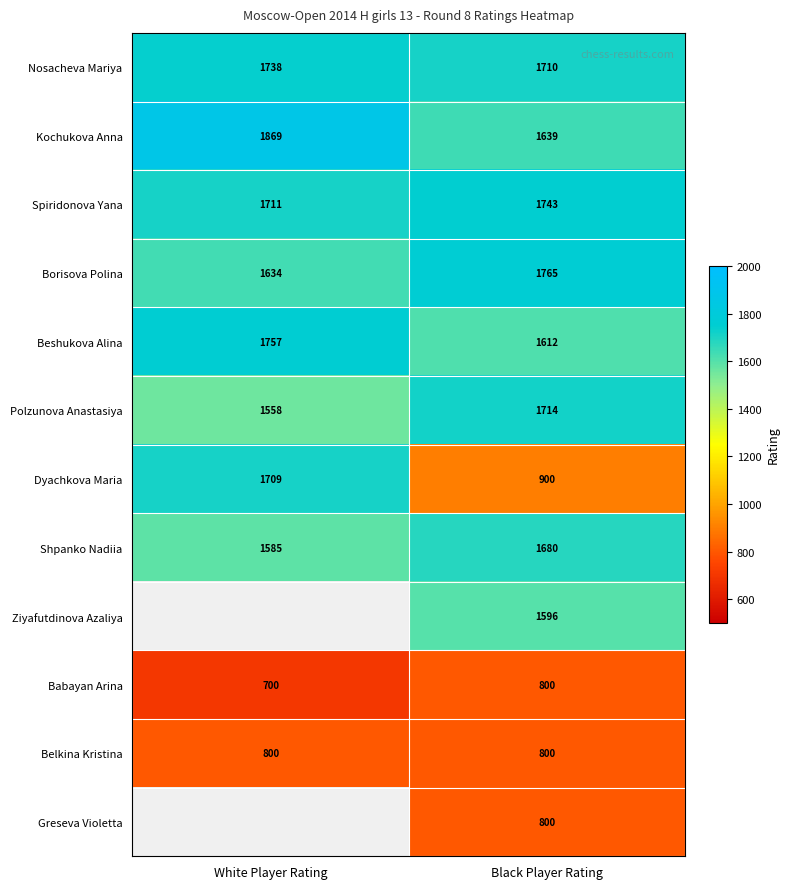

True or false: Beshukova Alina has a value of 880.1 at Black Player Rating.

False